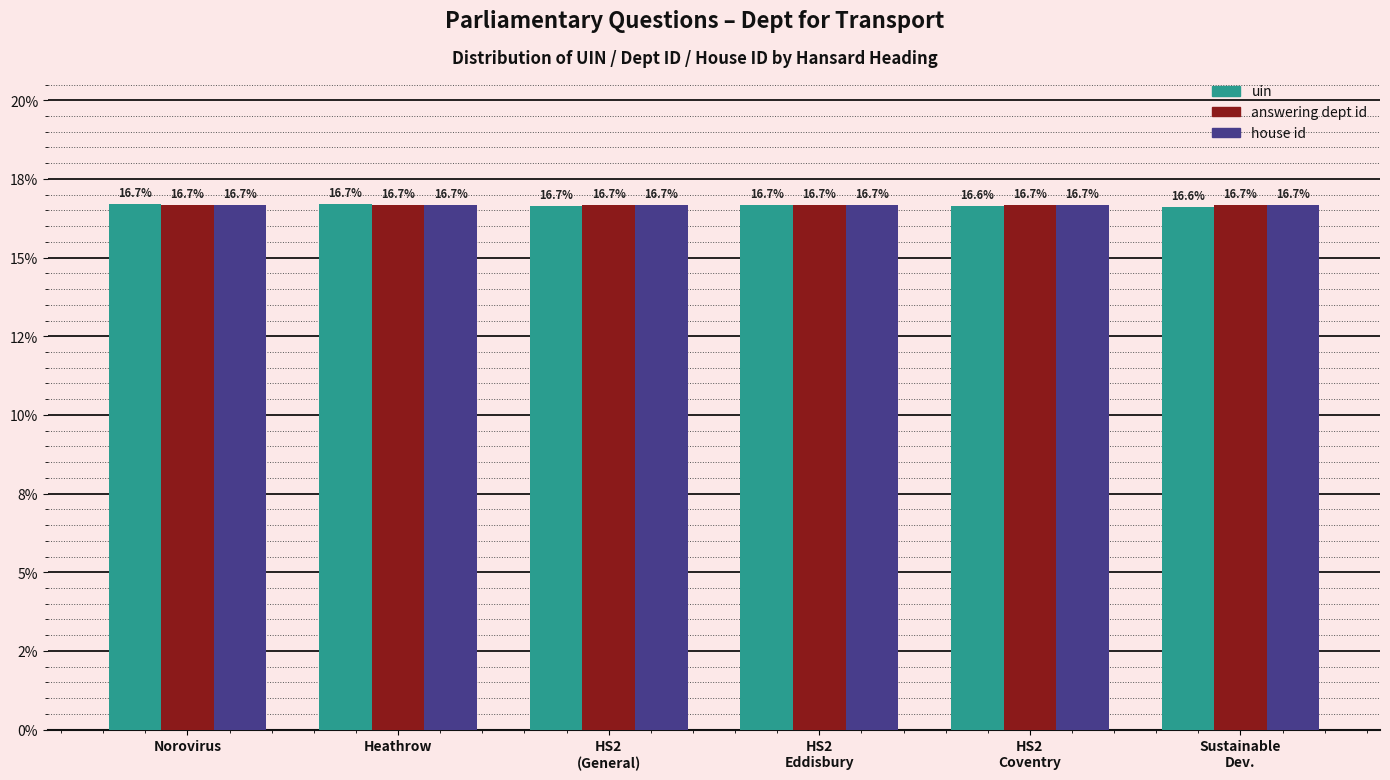

What is the label of the 4th bar from the right?

HS2
(General)